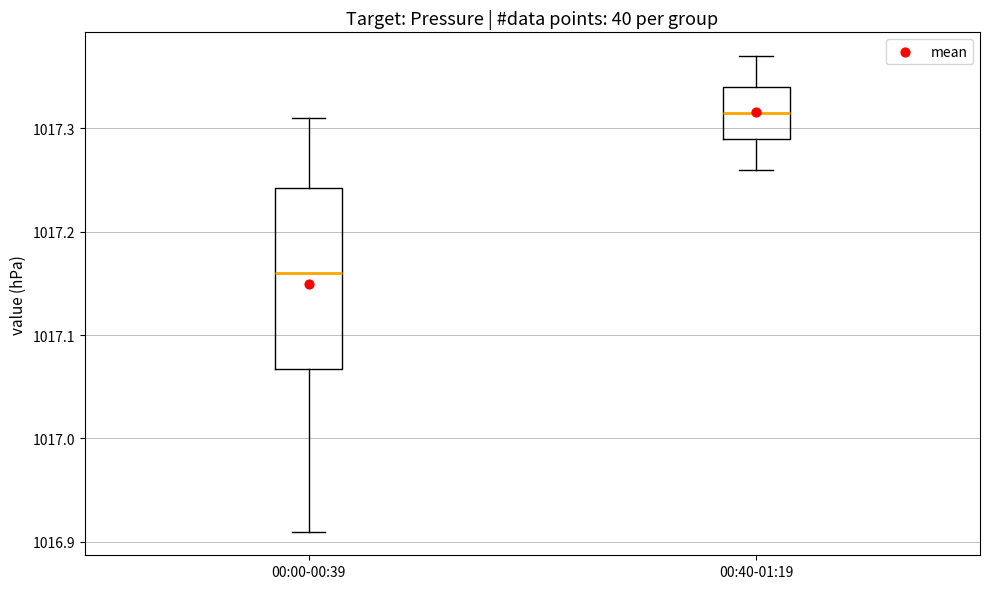

Reading left to right, transcribe this box plot: for each box, give where its median line is, the range the box spans, and where its two whiskers end, as read against the y-axis. The values are not printed on the chart, so give them approximately, as read against the axis.

00:00-00:39: median 1017.16, box 1017.07 to 1017.24, whiskers 1016.91 to 1017.31
00:40-01:19: median 1017.32, box 1017.29 to 1017.34, whiskers 1017.26 to 1017.37